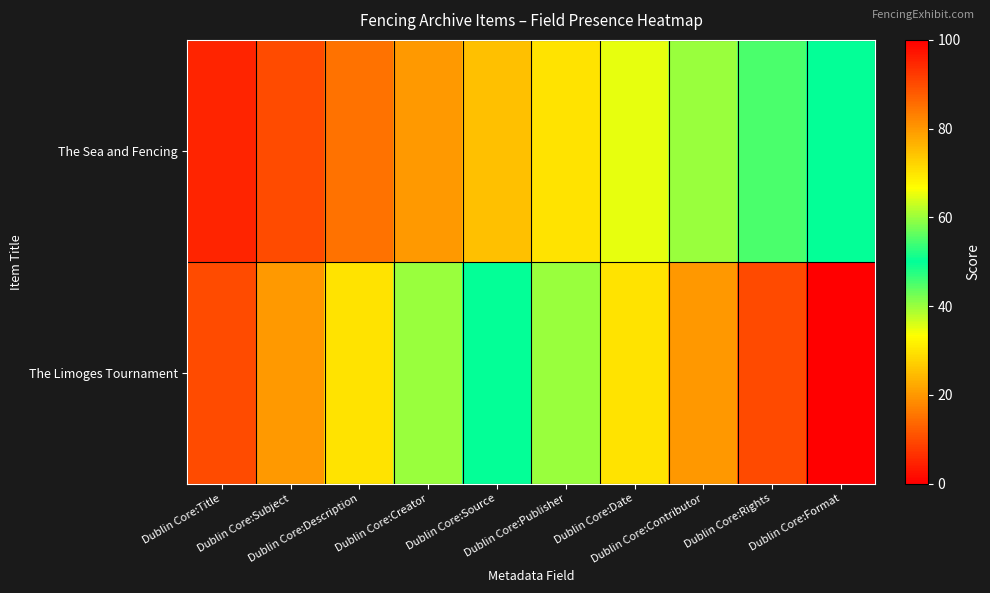

At how many categories does at least one series exceed 9?

10